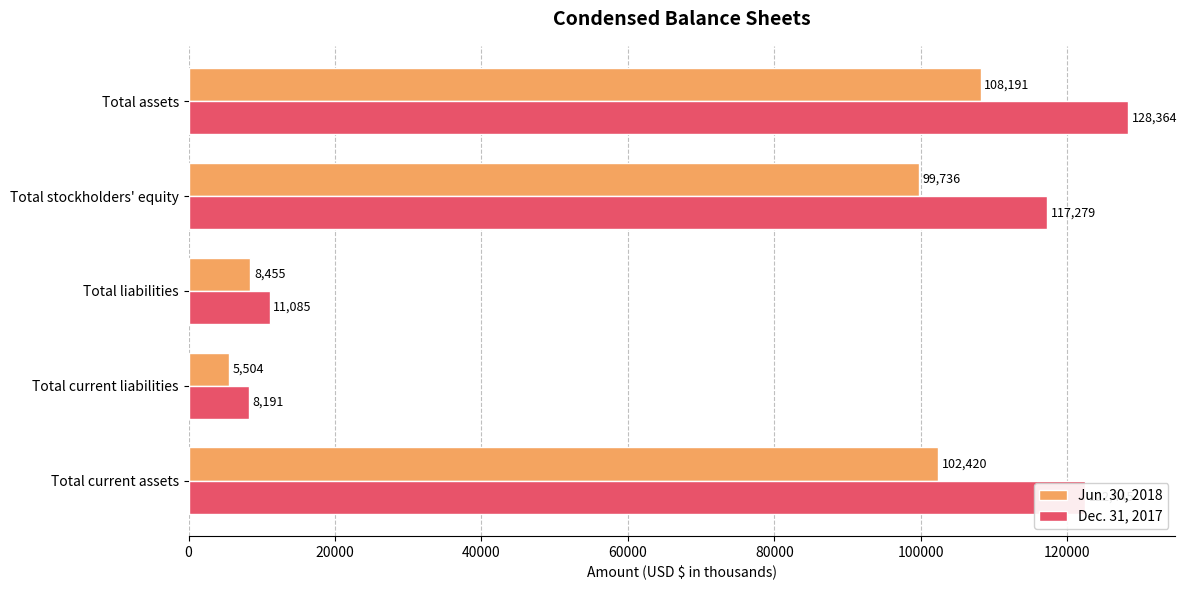

What is the difference between the highest and lowest values at Total stockholders' equity?

17543